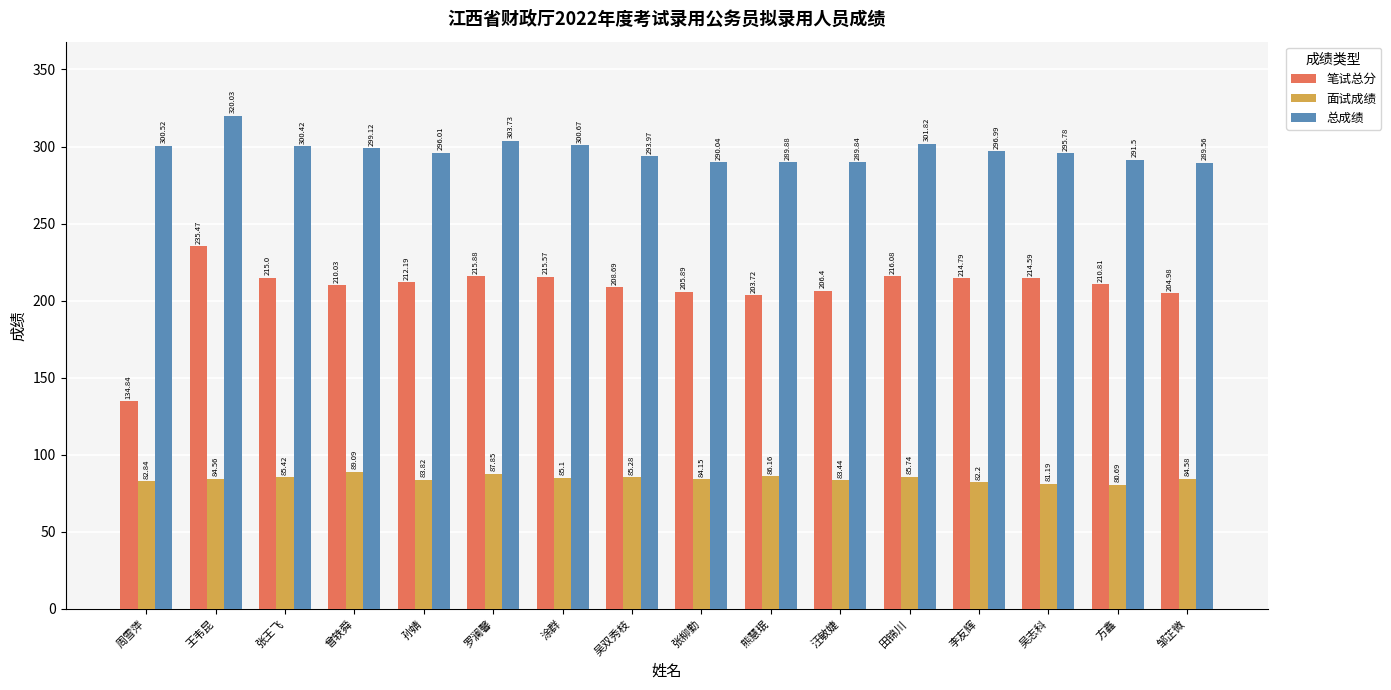

Rank the series by their average value, from highest to lowest.

总成绩, 笔试总分, 面试成绩